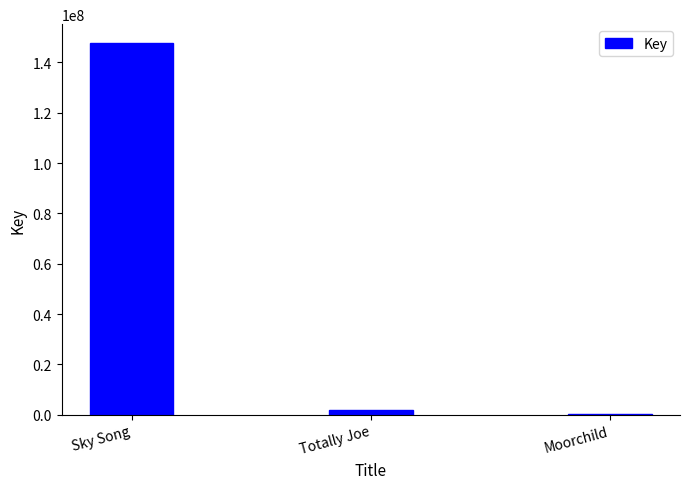

True or false: the data shows 1819390 at Totally Joe.

True